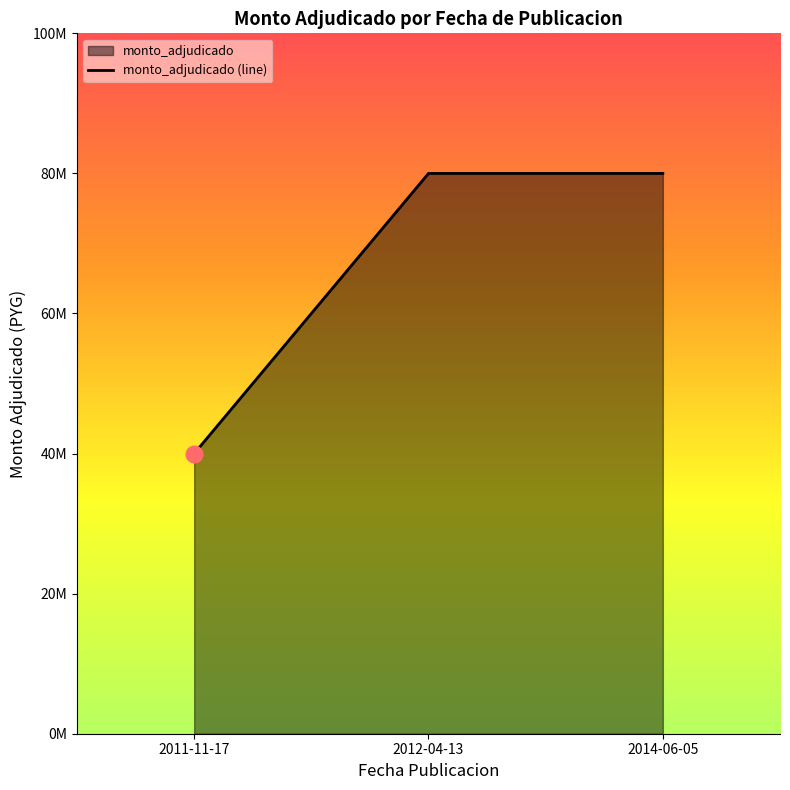

At which category does the chart reach its minimum across all series?

2011-11-17